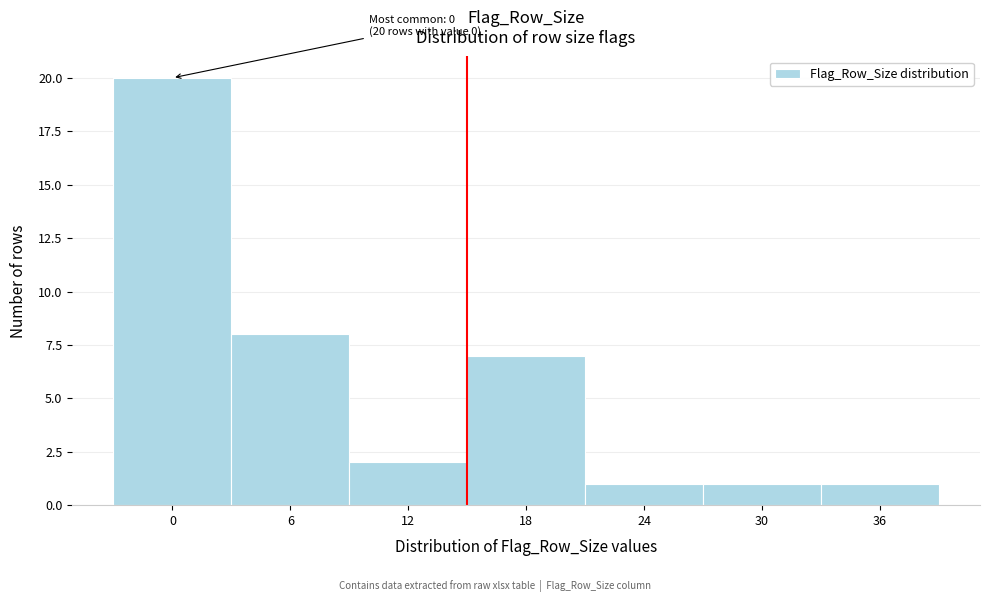

Reading right to left, extract all data points from this chart.

1	1	1	7	2	8	20